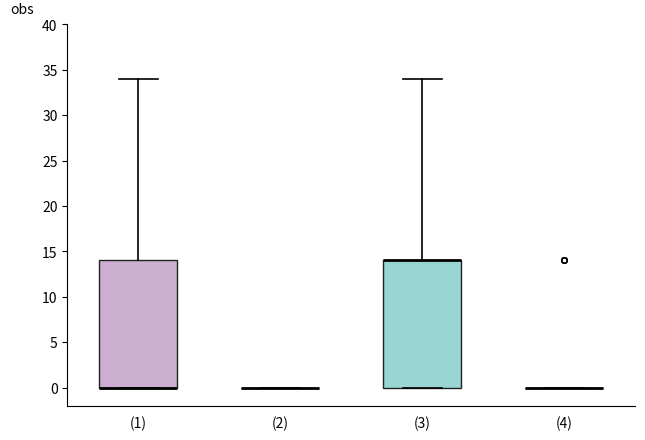

Where is the upper edge of the box for (1) on the y-axis? The values are not printed on the chart, so give them approximately, as read against the axis.

14